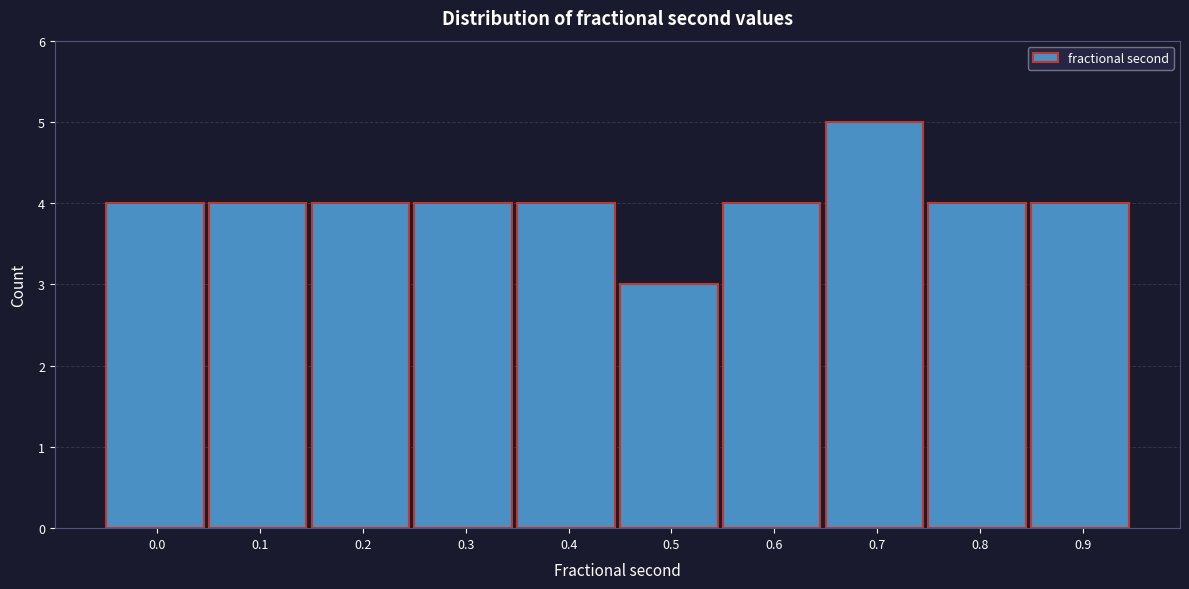

Reading left to right, transcribe all the data shown in this chart.

4	4	4	4	4	3	4	5	4	4